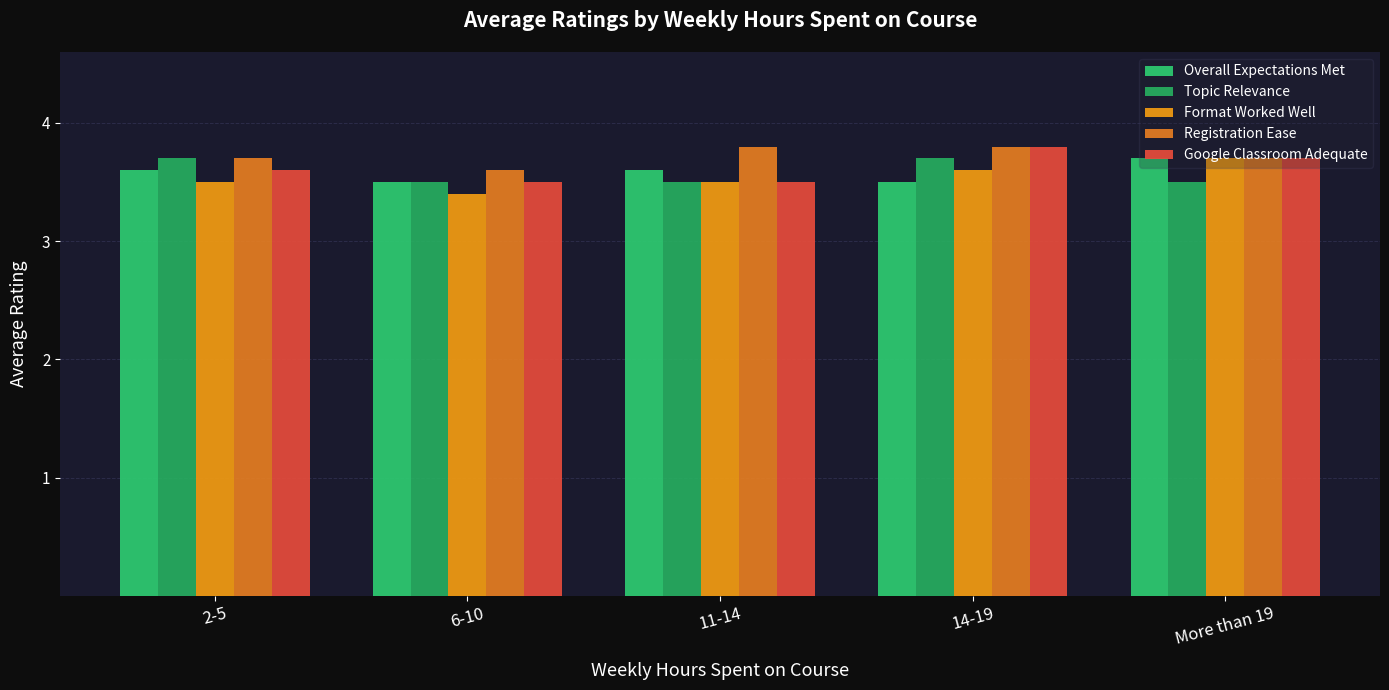

How many distinct data groups are displayed?

5